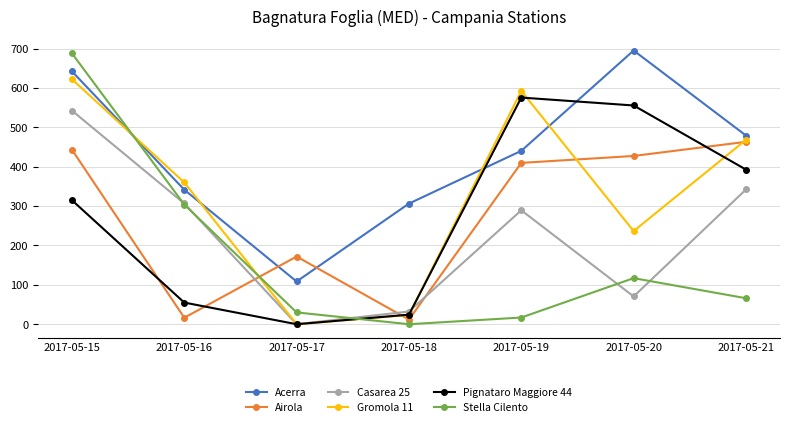

What is the difference between the second highest and second lowest values in the Stella Cilento series?

287.0